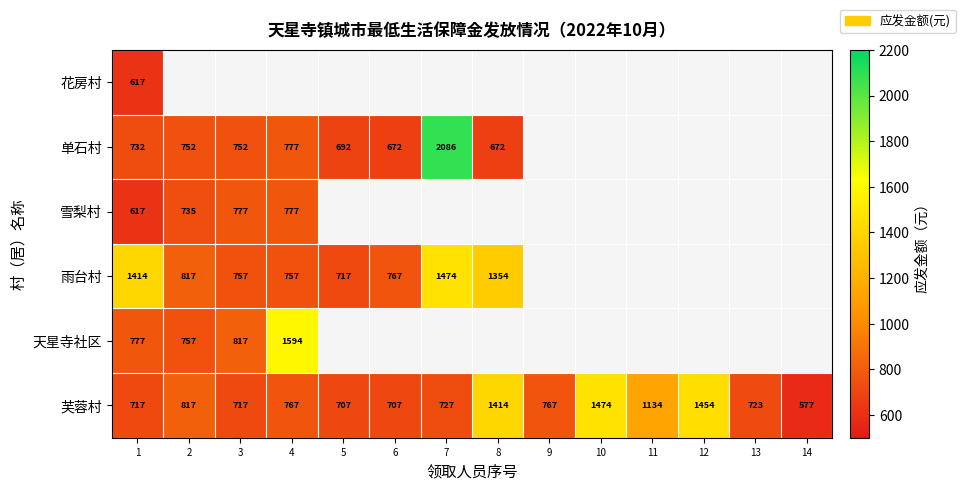

What is the difference between the maximum and minimum values in the 芙蓉村 series?

897